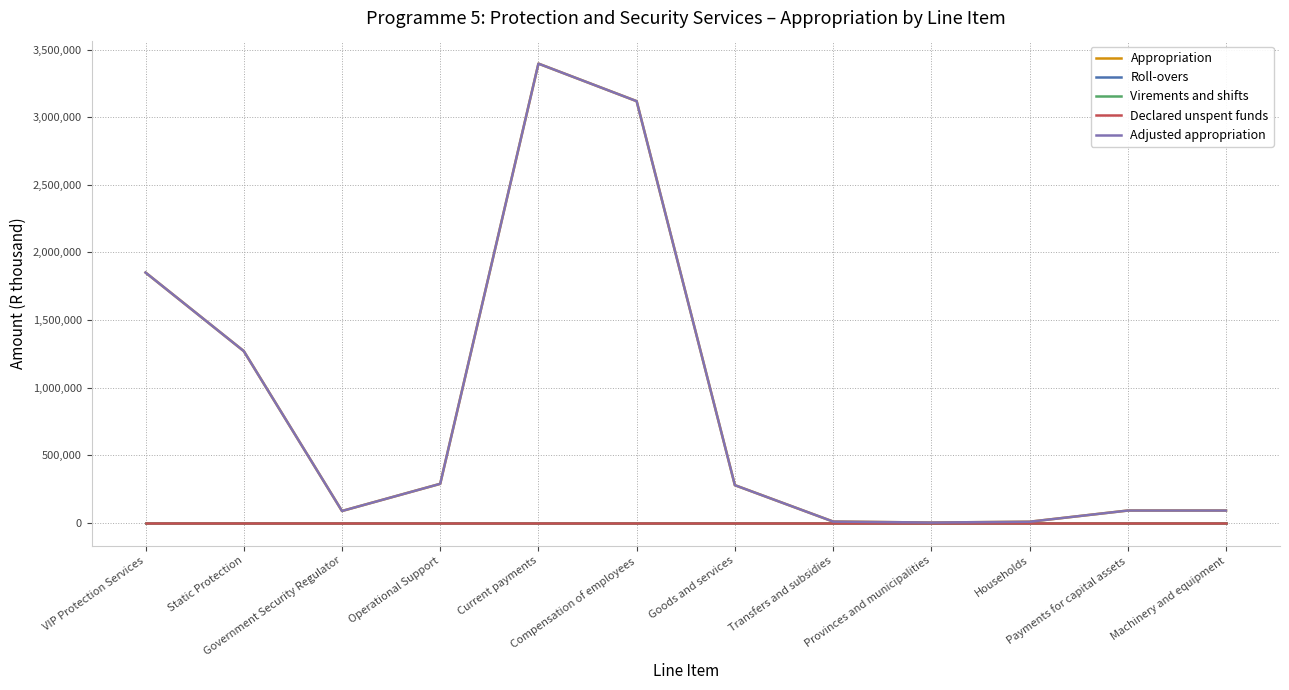

What is the greatest value displayed?

3397484